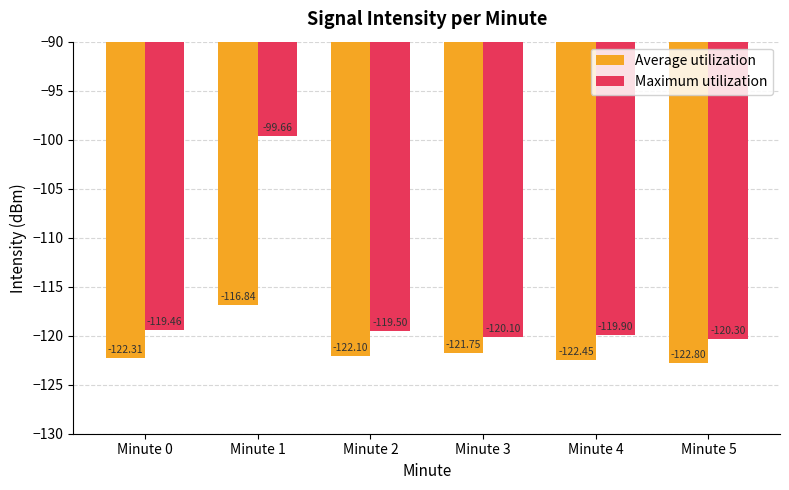

Rank the series by their maximum value, from highest to lowest.

Maximum utilization, Average utilization